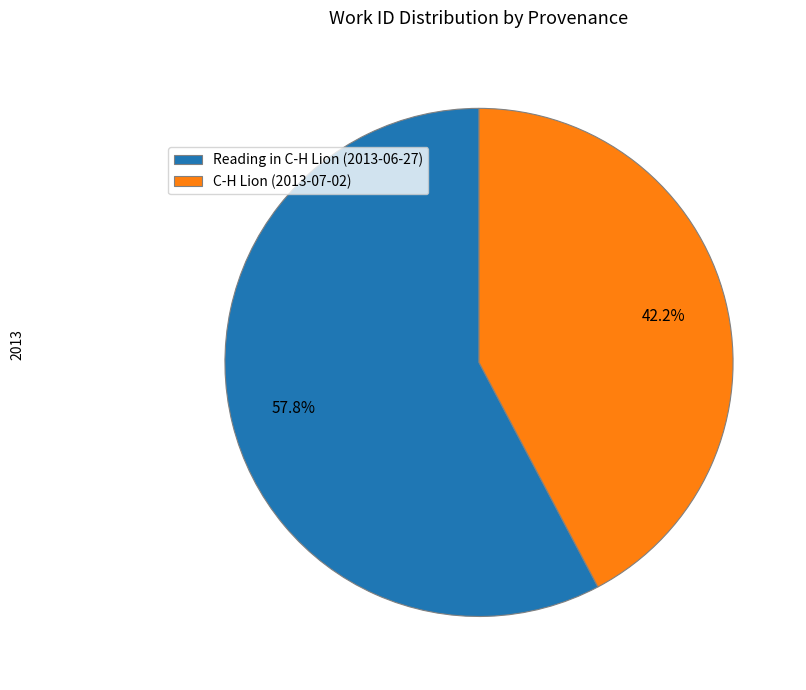

Count the number of slices in the pie.

2